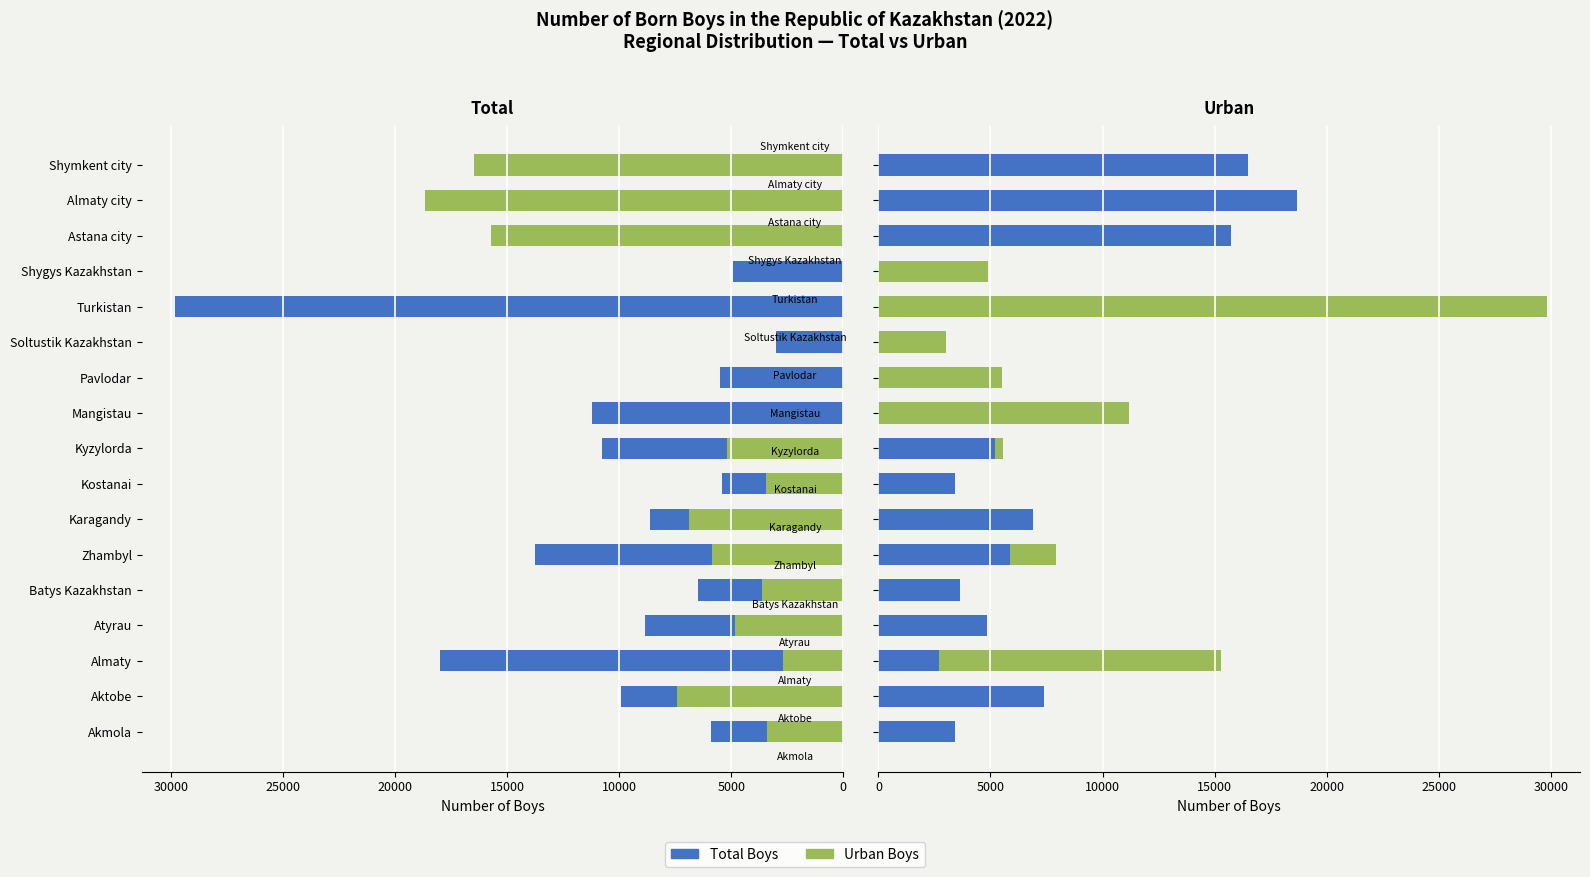

What is the value of the Total Boys bar at the 6th from the left?

13773